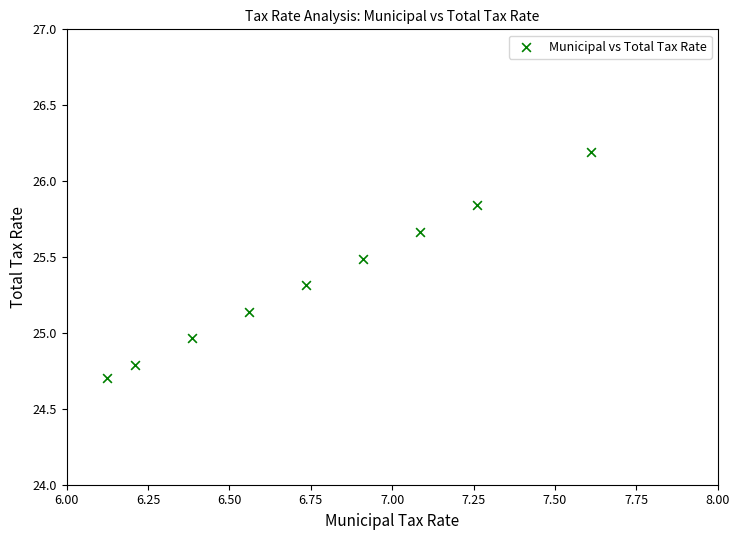

What is the range of X values (max minus min)?

1.5